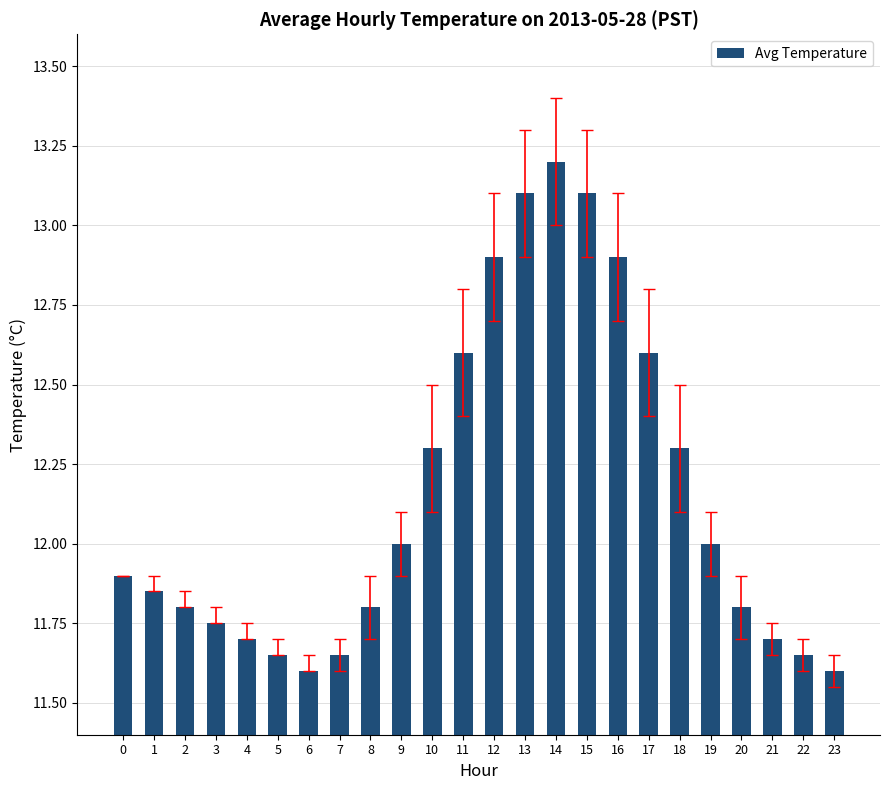

What is the change in value from 6 to 10?

+0.7